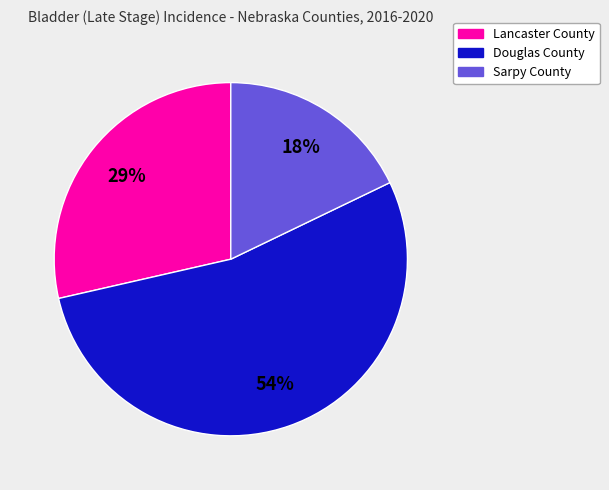

Do Sarpy County and Douglas County together represent more than half of the pie?

Yes